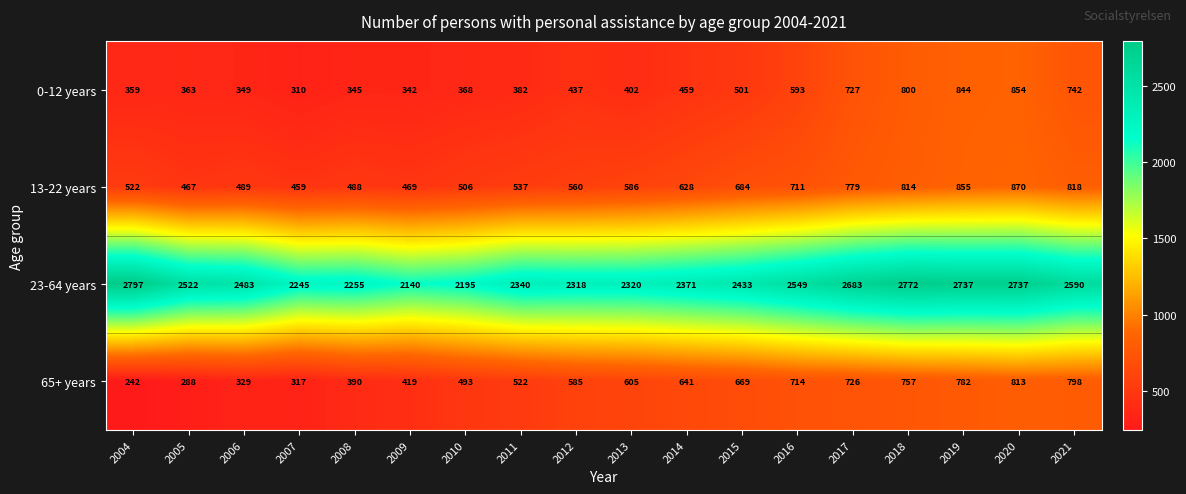

What is the total value across all series at 2018?

5143